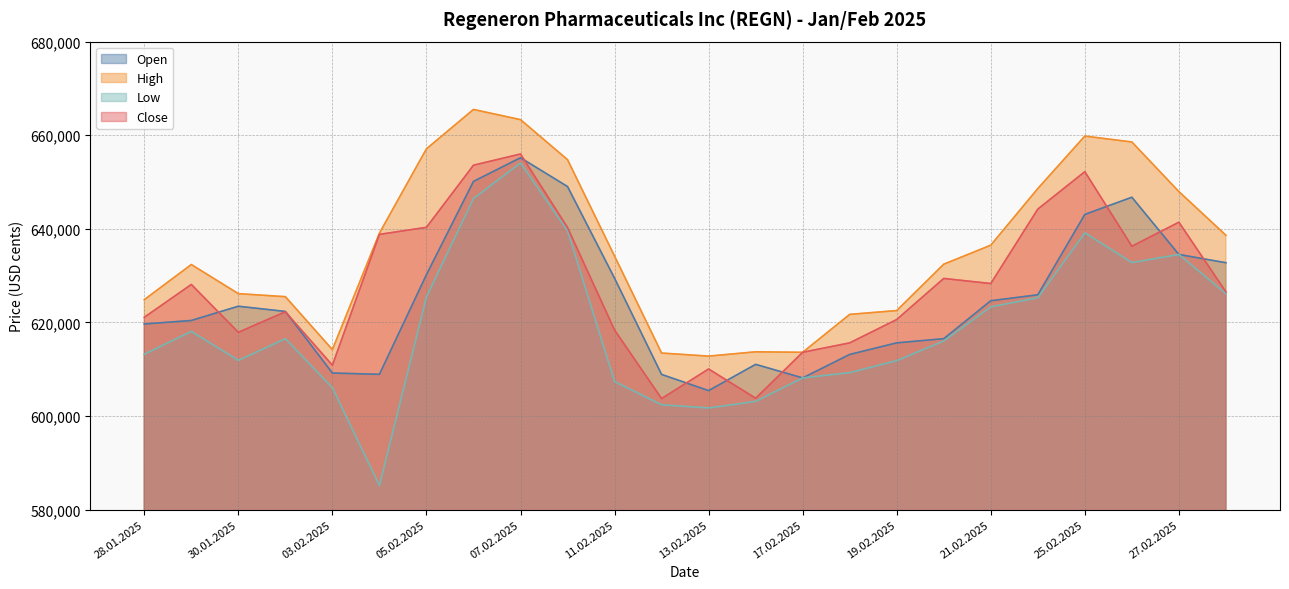

How many interior local peaks does the Low series have?

5